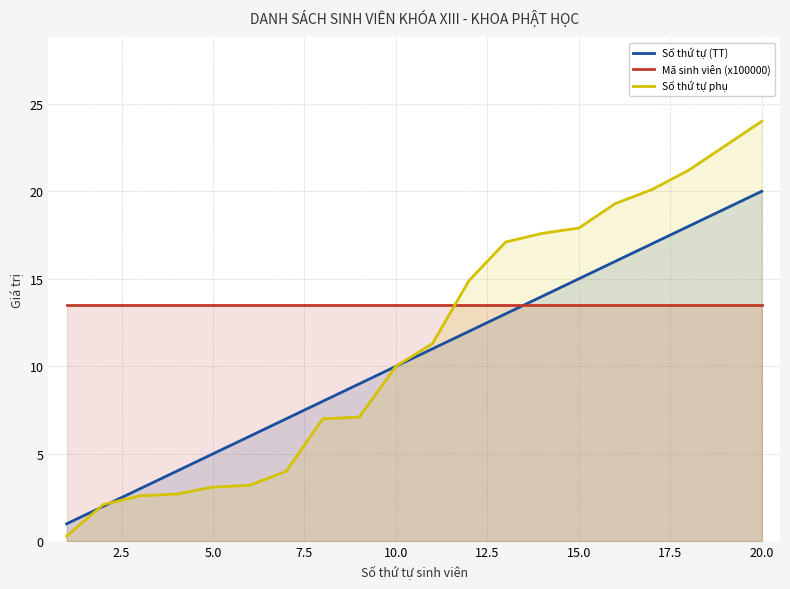

What is the value of the Số thứ tự (TT) point at the 9th from the left?

9.0